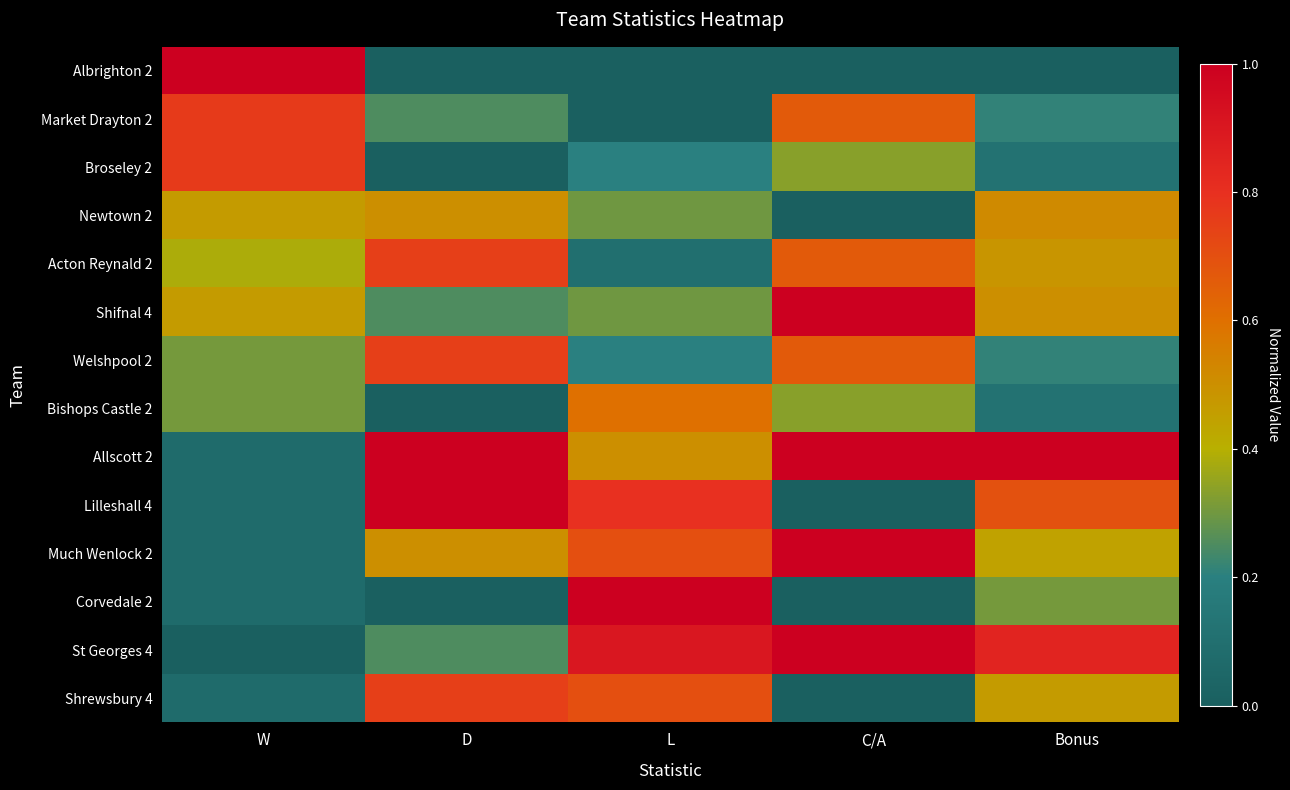

Rank the series at Bonus from lowest to highest value.

Albrighton 2, Broseley 2, Bishops Castle 2, Market Drayton 2, Welshpool 2, Corvedale 2, Much Wenlock 2, Shrewsbury 4, Acton Reynald 2, Shifnal 4, Newtown 2, Lilleshall 4, St Georges 4, Allscott 2